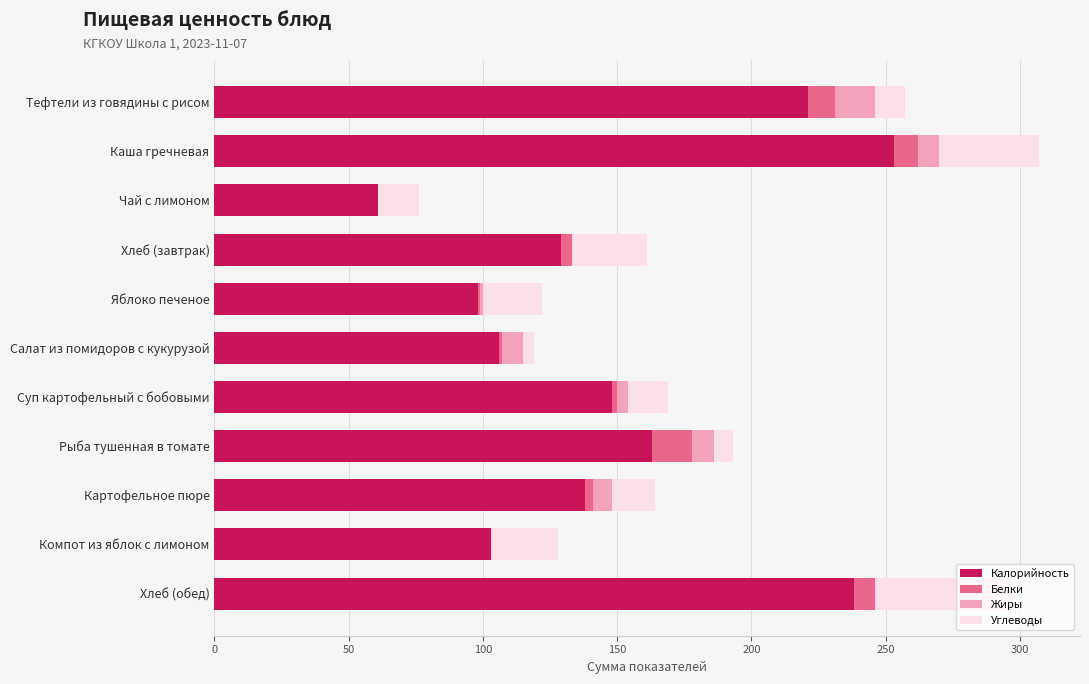

At which label does Калорийность reach its peak?

Каша гречневая